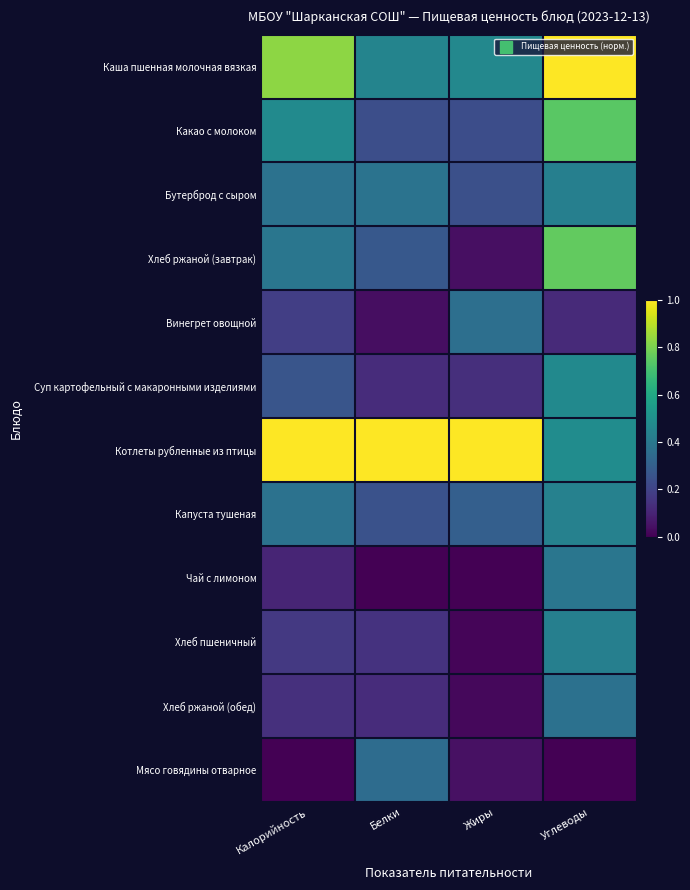

At which category is the sum across all series the highest?

Углеводы